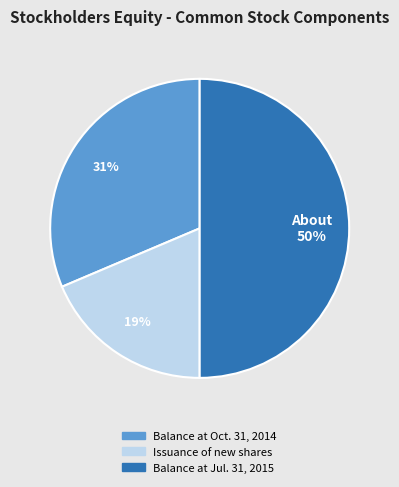

Combined, do Balance at Jul. 31, 2015 and Issuance of new shares account for over 50%?

Yes